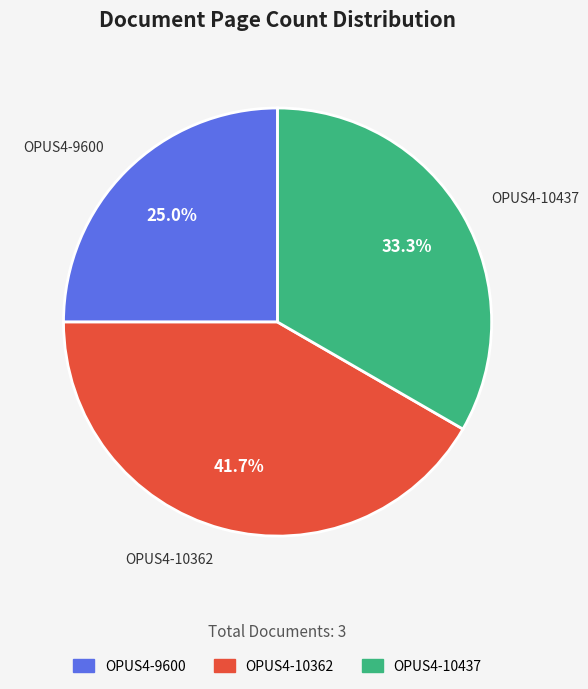

Which slice is the smallest?

OPUS4-9600